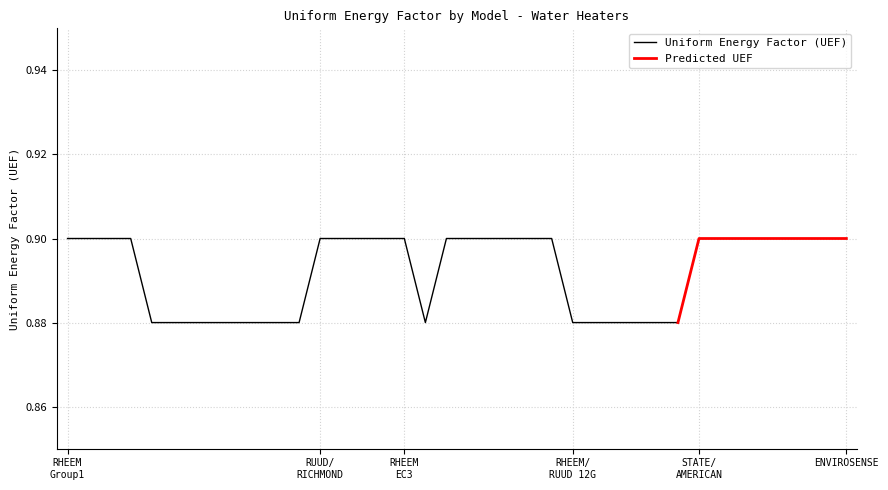

What is the average value of the Predicted UEF series?

0.9